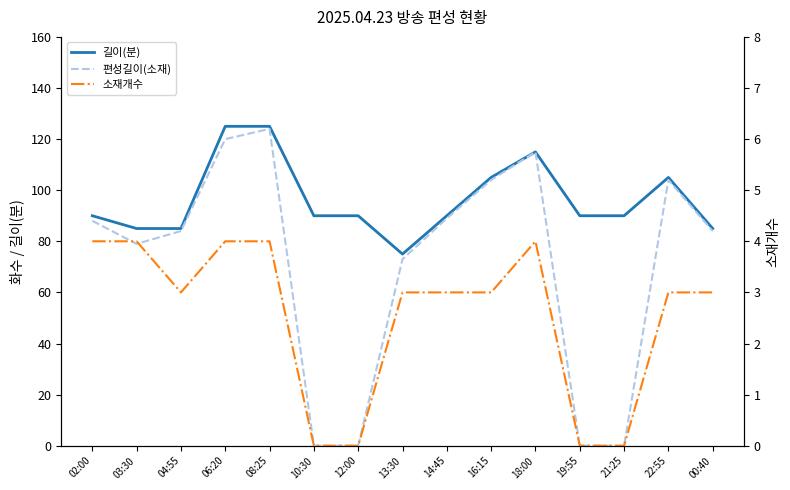

Which series changed the most between 18:00 and 22:55?

편성길이(소재)